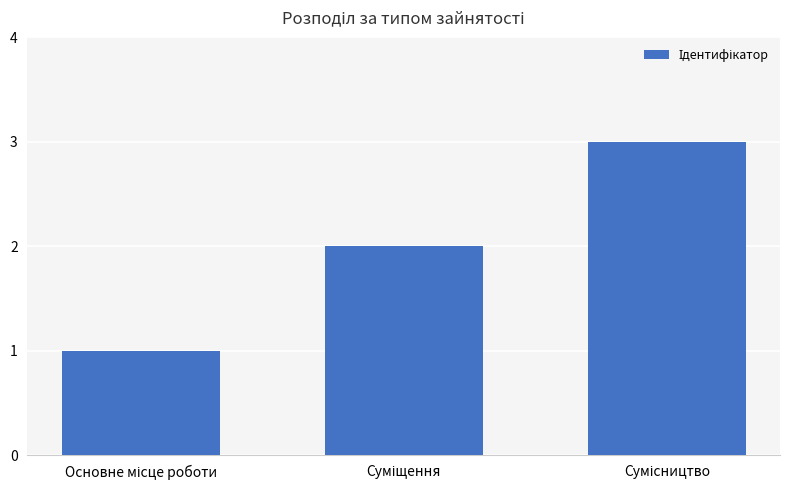

What is the average value?

2